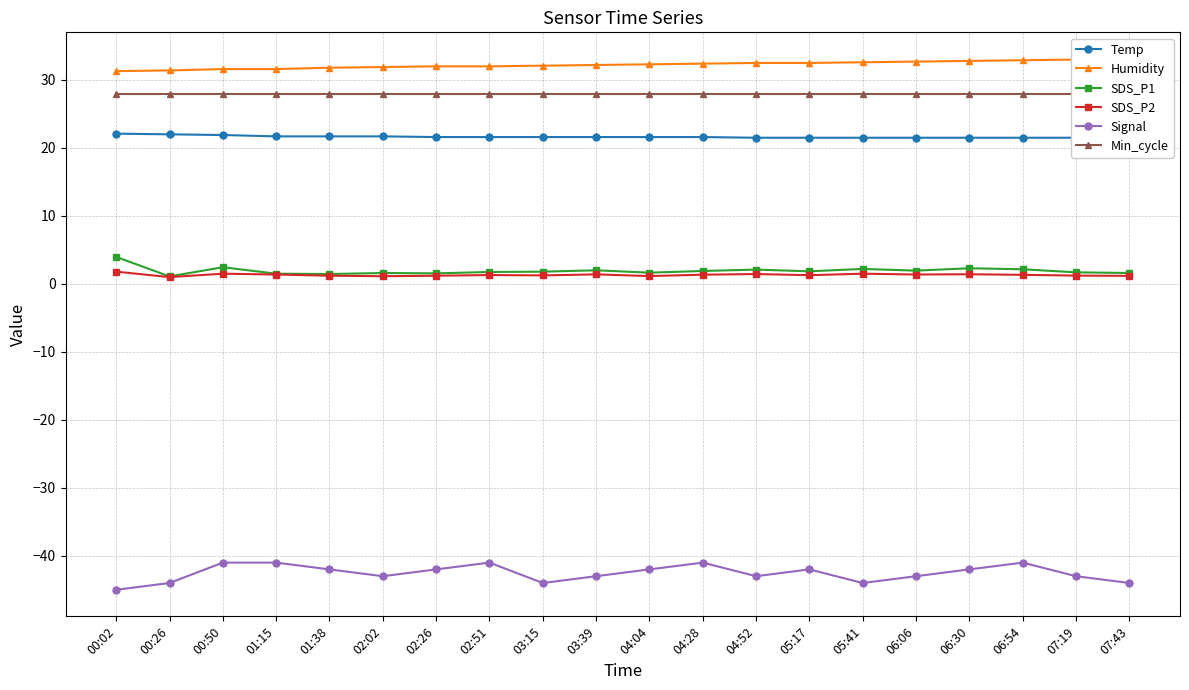

True or false: Signal and SDS_P1 cross at least once.

False